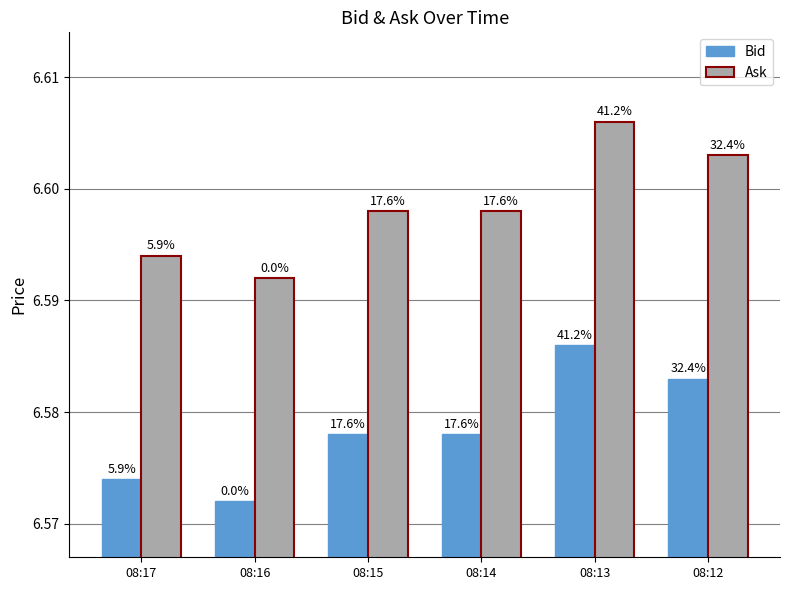

At which category is the sum across all series the highest?

08:13